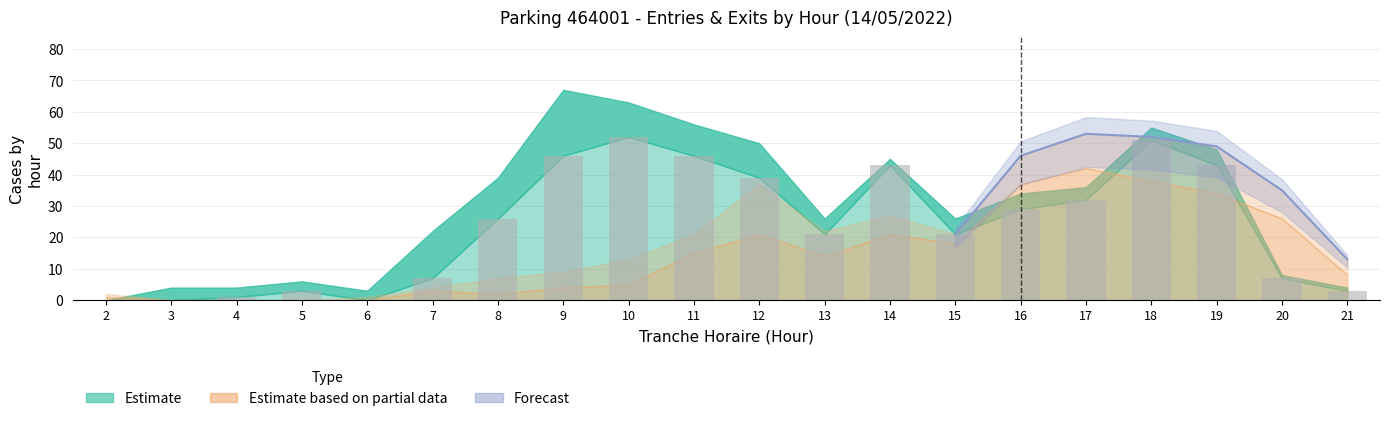

What is the average value of the ENTREES_NB_HORAIRE series?

24